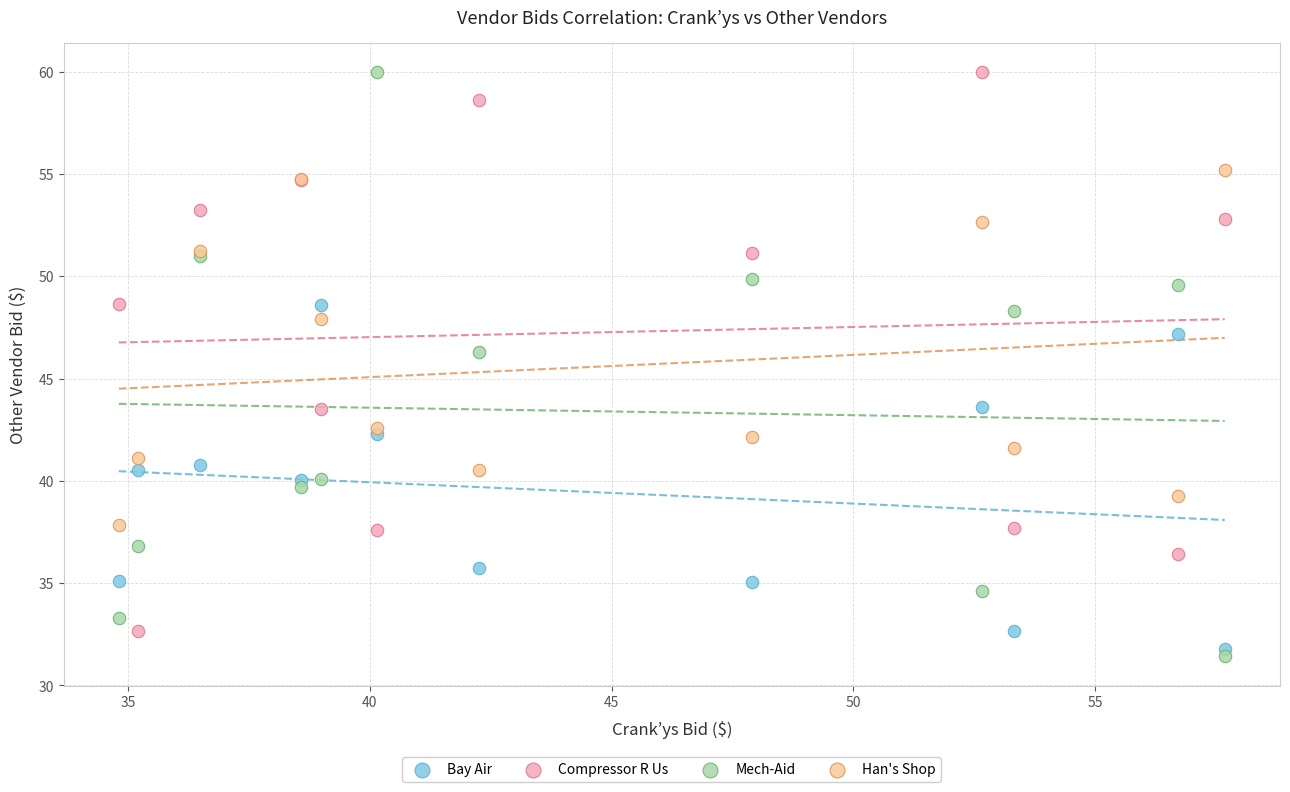

What is the X range (max minus min) for the scatter plot?

22.9